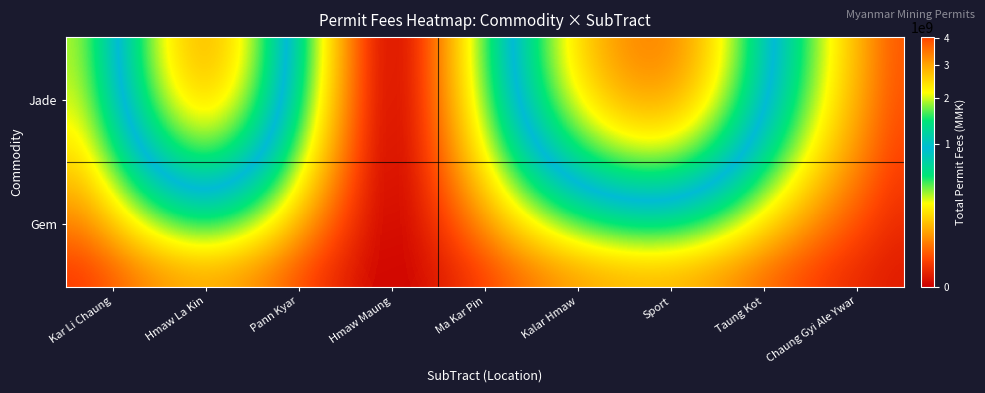

What is the total value across all series at Sport?

4008000000